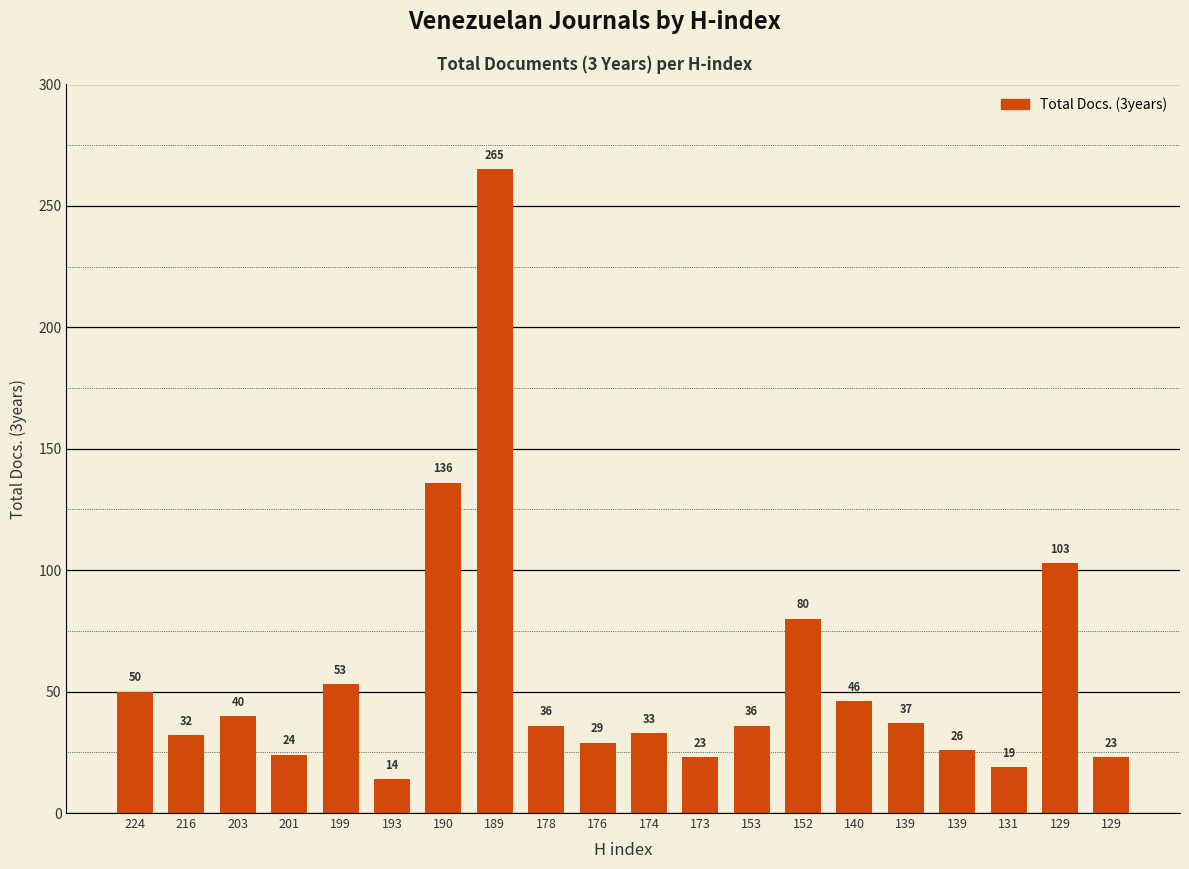

What is the ratio of the value at 152 to the value at 199?

1.5